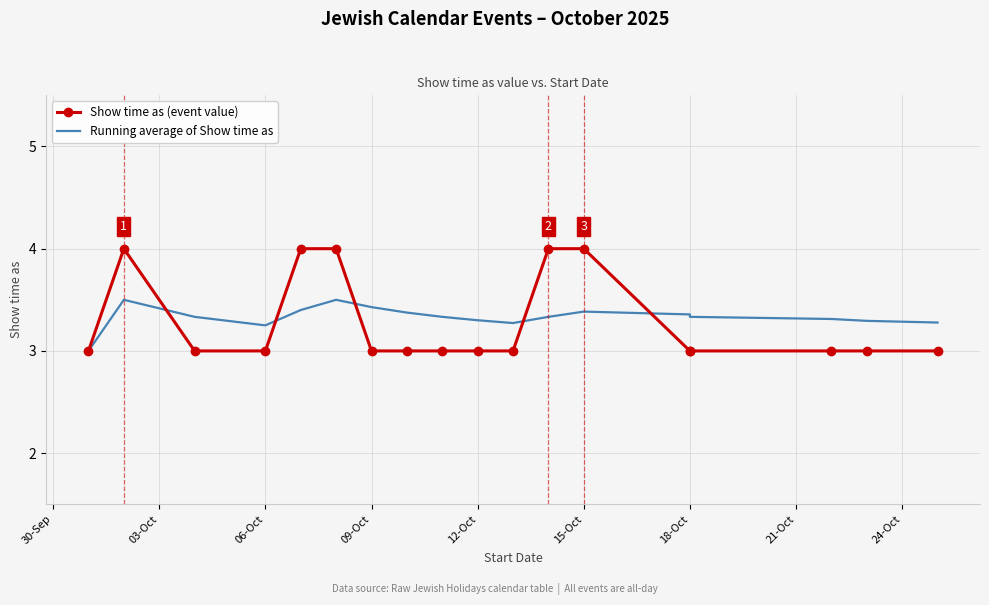

What is the difference between the maximum and minimum values in the Show time as (event value) series?

1.0